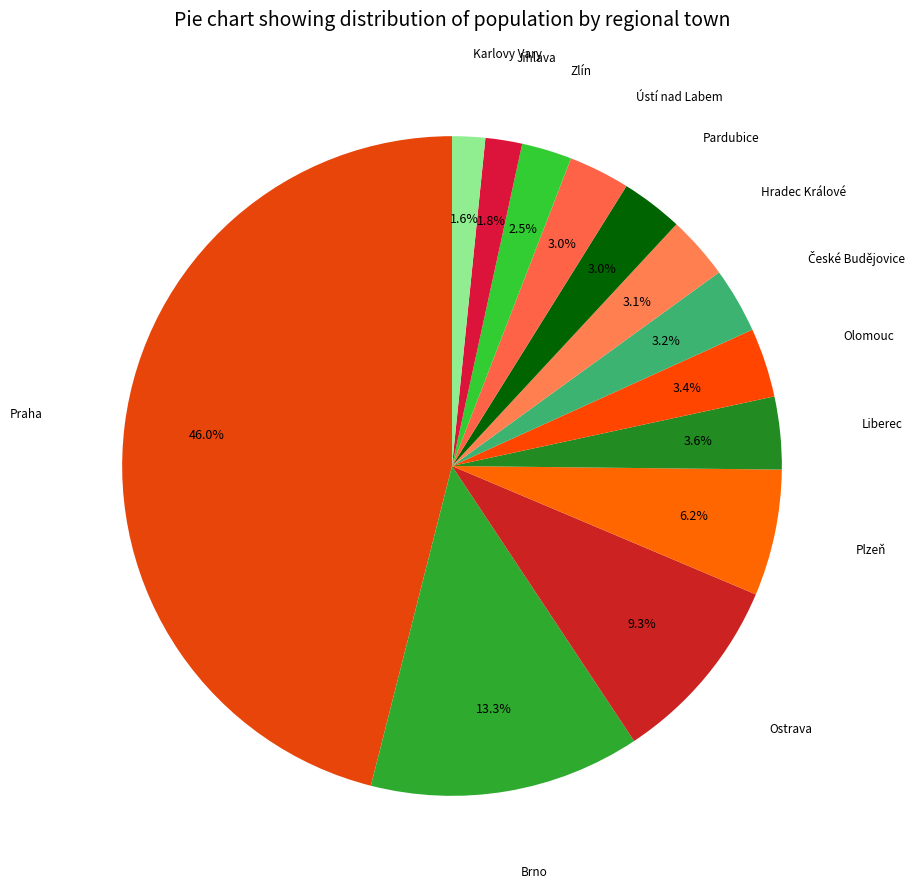

Rank the categories by value from highest to lowest.

Praha, Brno, Ostrava, Plzeň, Liberec, Olomouc, České Budějovice, Hradec Králové, Pardubice, Ústí nad Labem, Zlín, Jihlava, Karlovy Vary